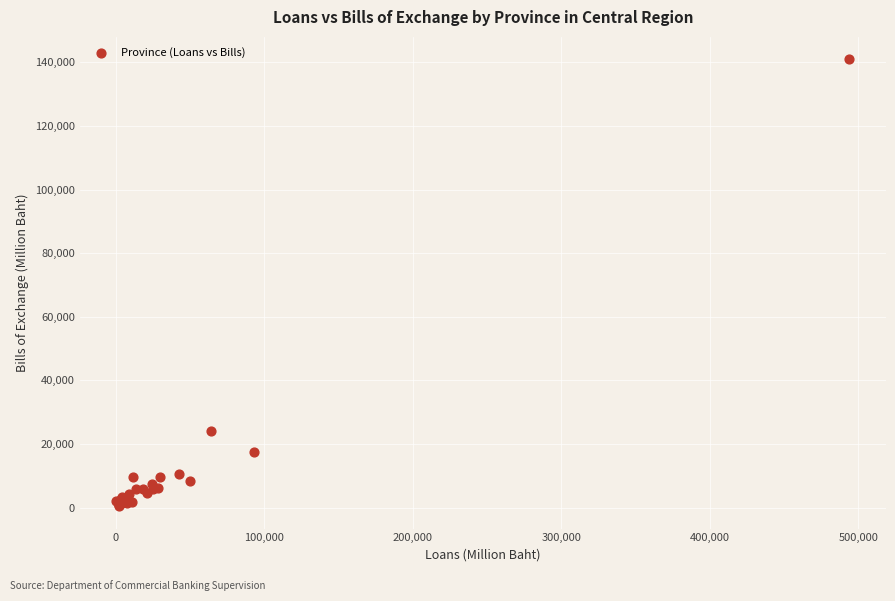

What Y value in the scatter plot is closest to 70720?

24052